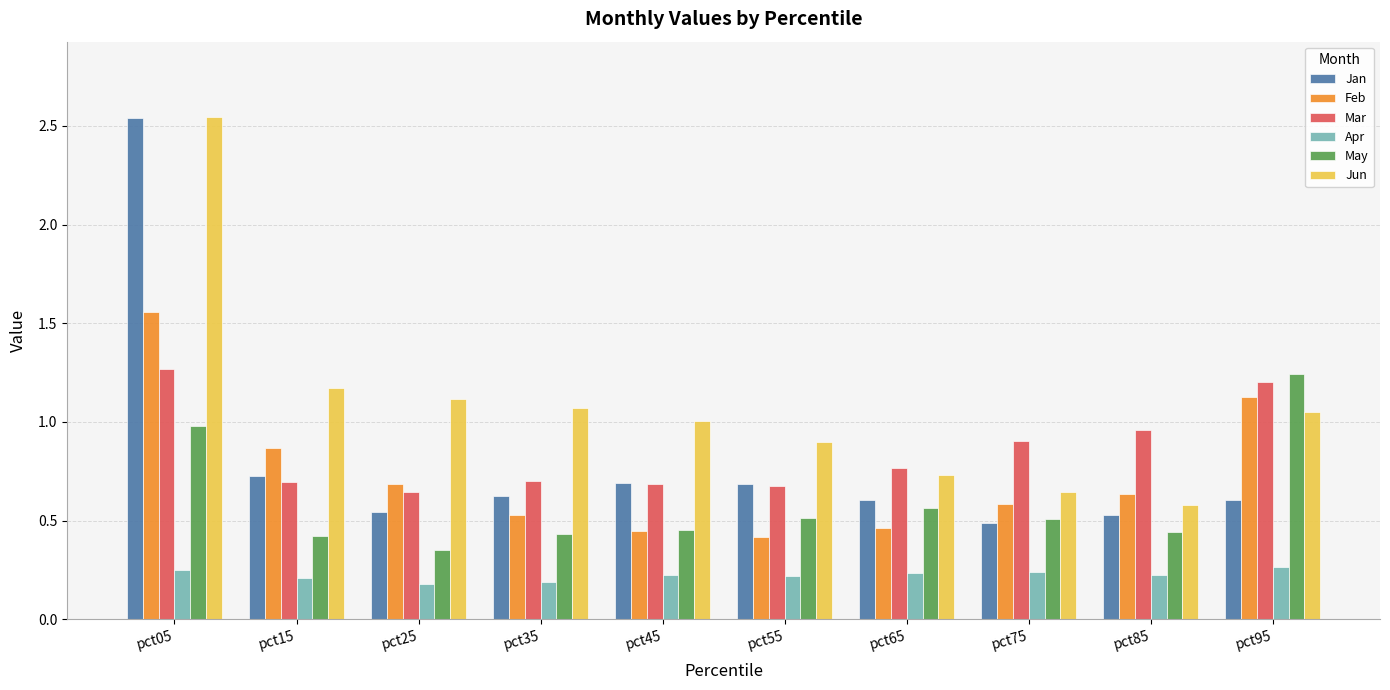

Are the bars grouped side by side (vs. stacked)?

Yes